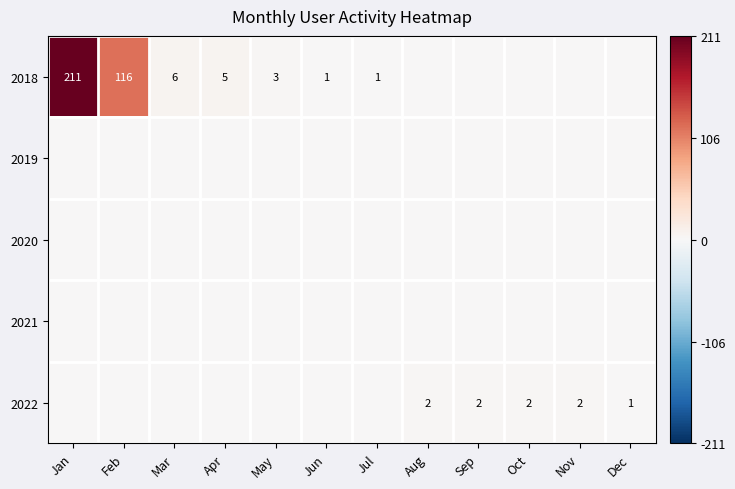

Which series has the largest range (max minus min)?

2018